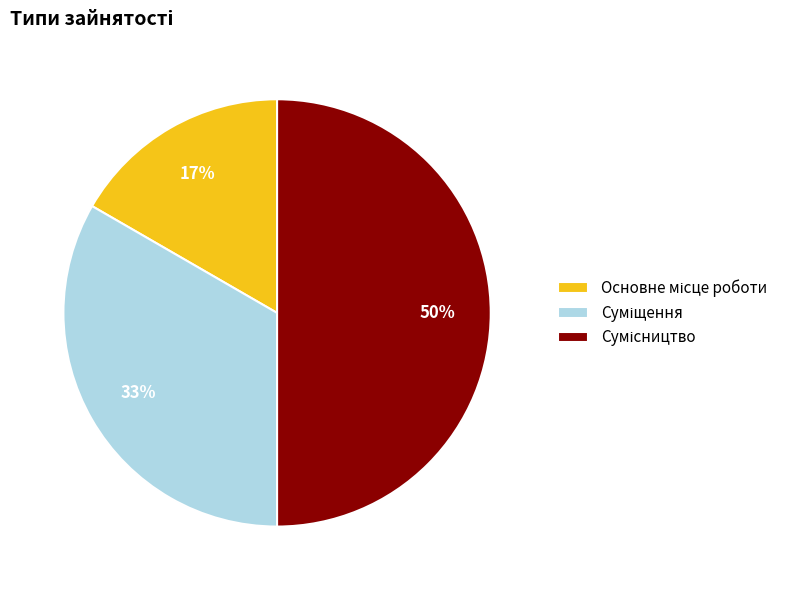

To the nearest percent, what is the average slice percentage?

33%